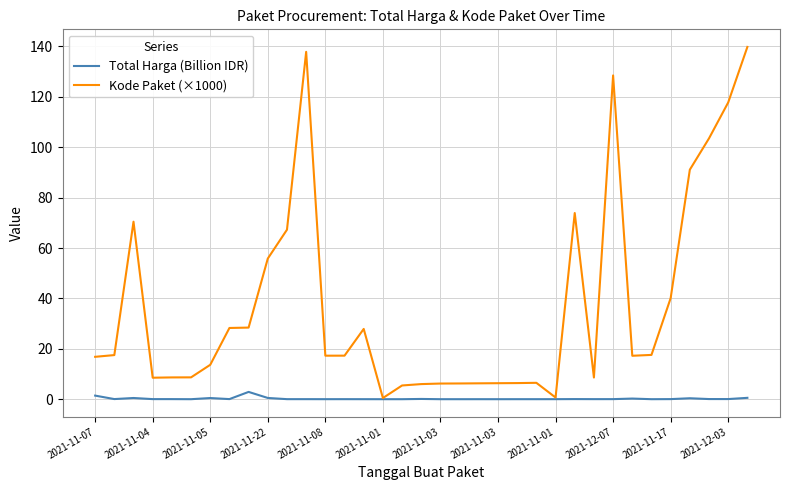

Count the number of categories in the chart.

35